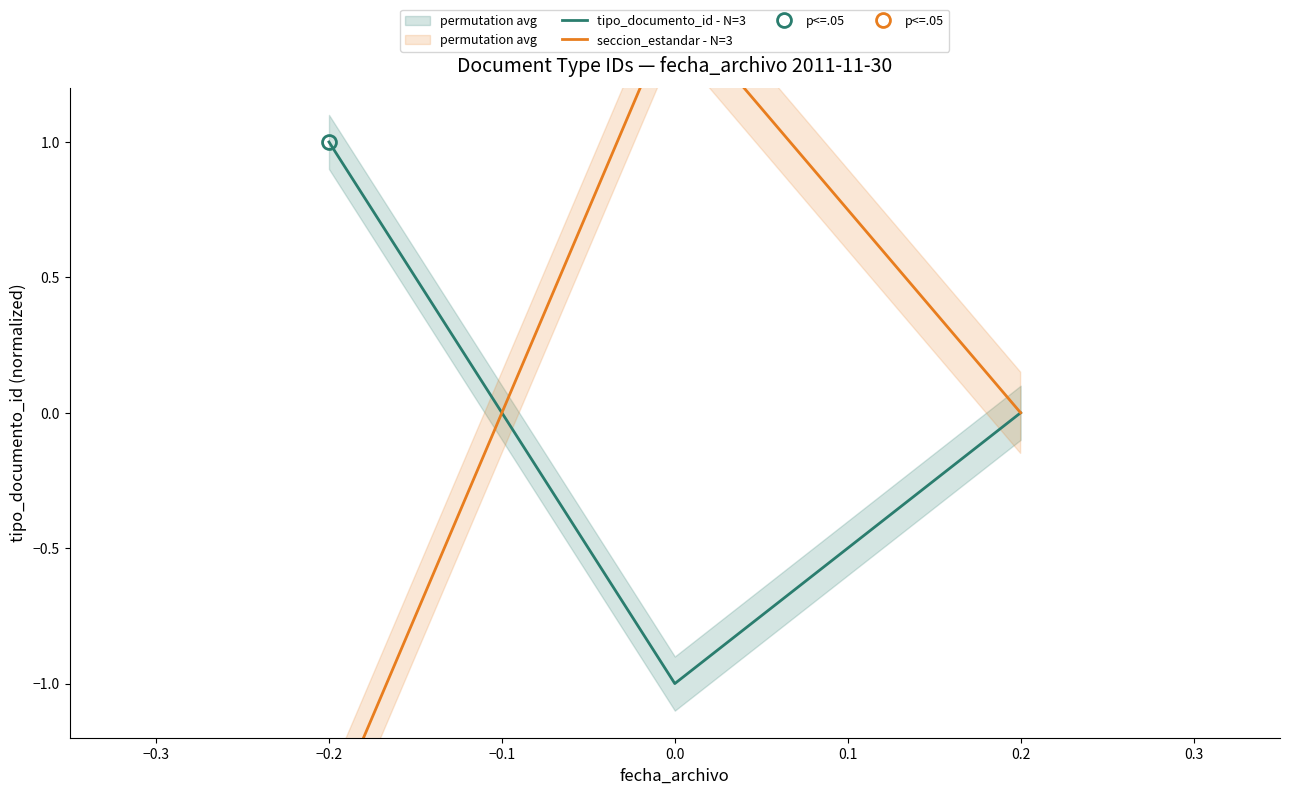

Count the tipo_documento_id - N=3 values in the range -1 to 1.

3